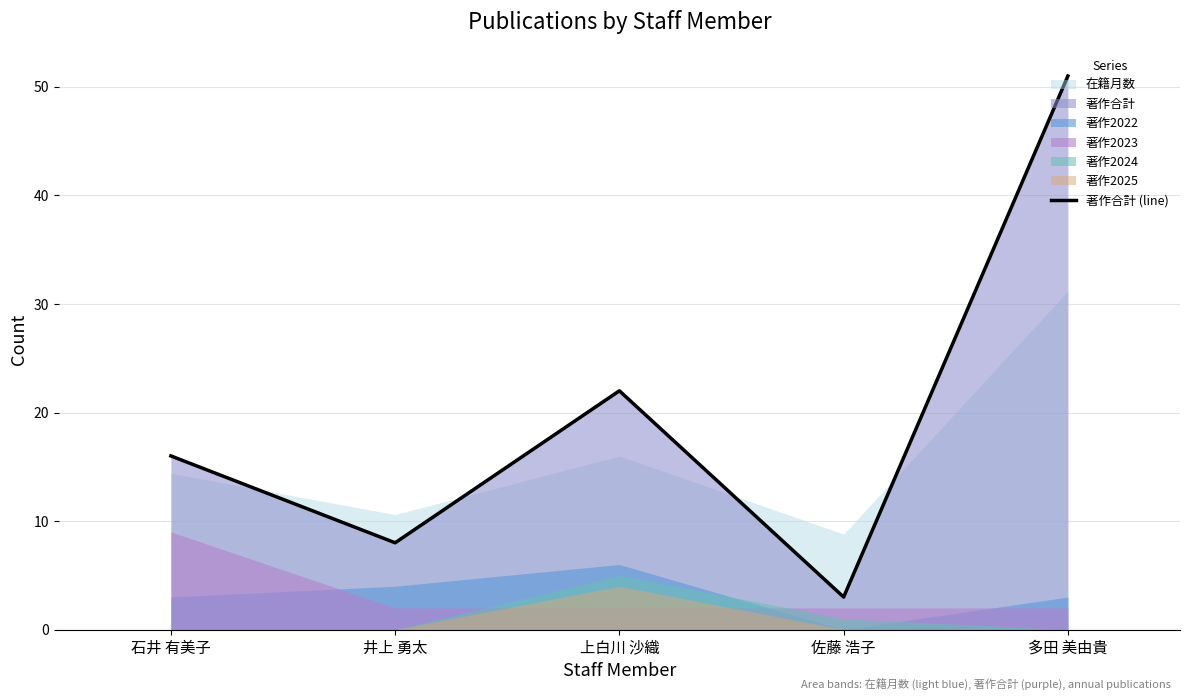

What is the ratio of the value at 佐藤 浩子 to the value at 上白川 沙織?

0.1